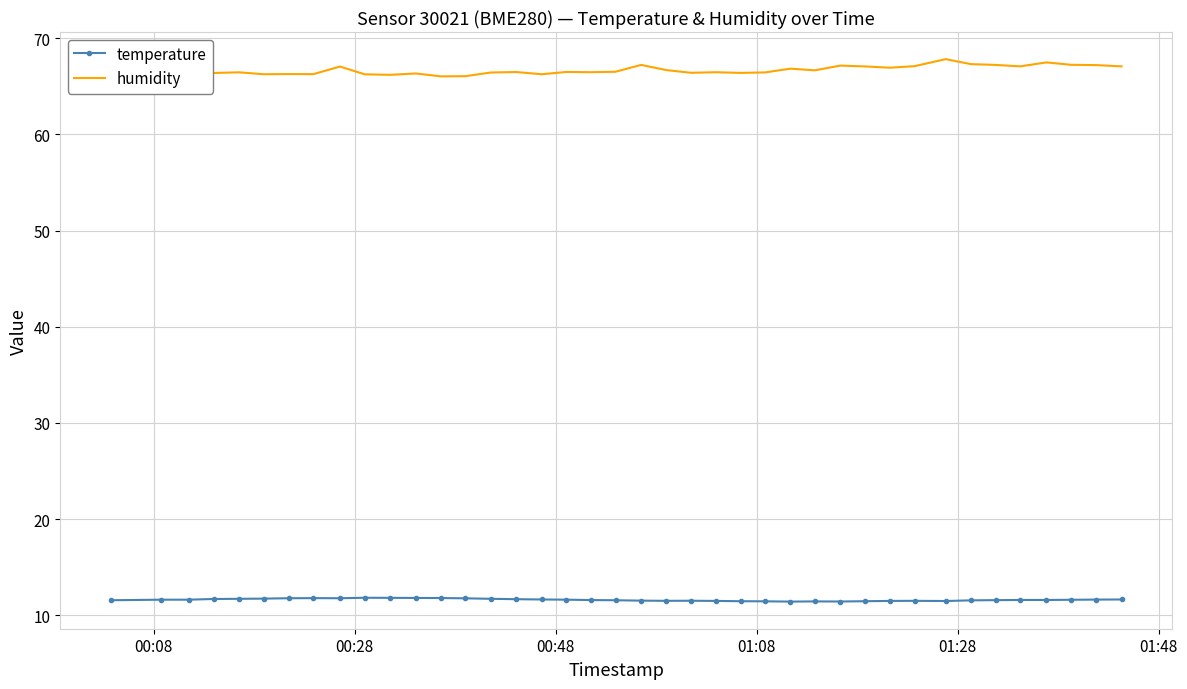

What are all the series names shown in the legend?

temperature, humidity